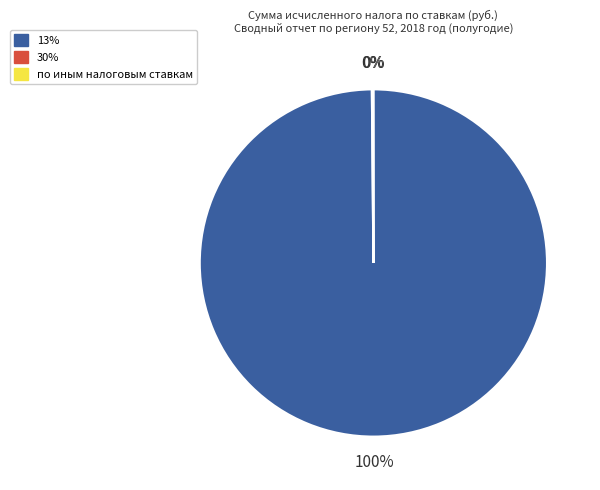

Is there a majority slice in this chart?

Yes